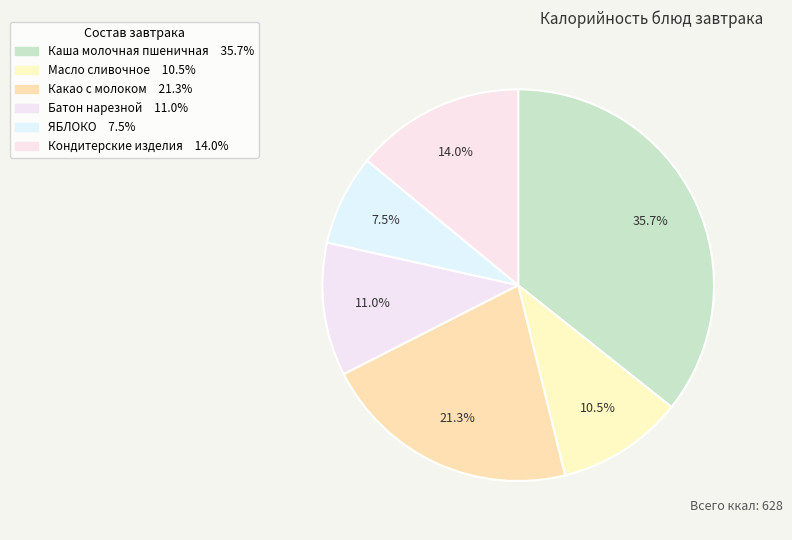

Is the sum of Масло сливочное and ЯБЛОКО greater than half?

No